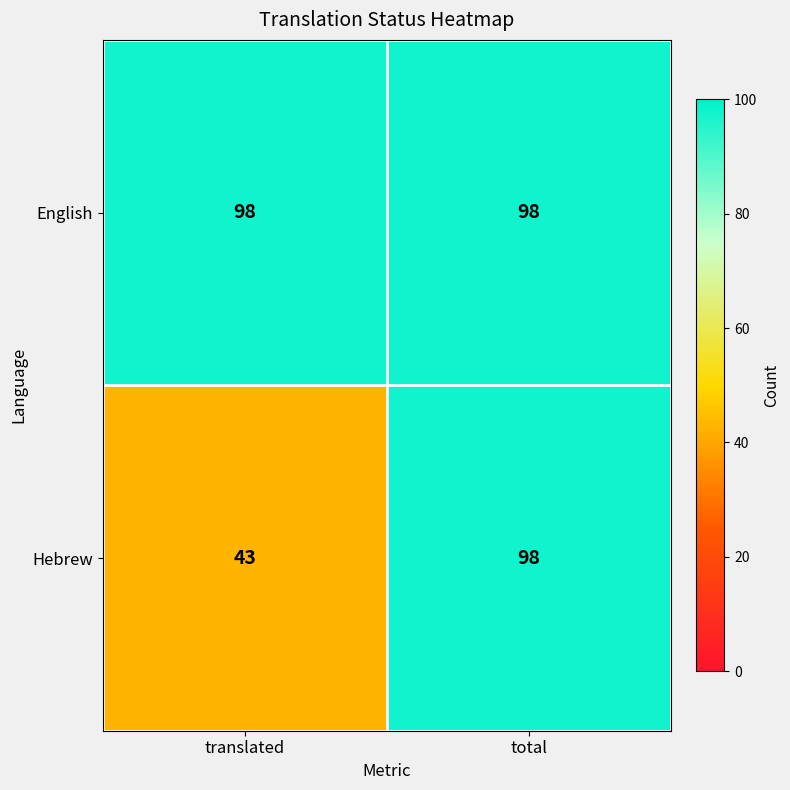

True or false: English has a value of 144 at translated.

False